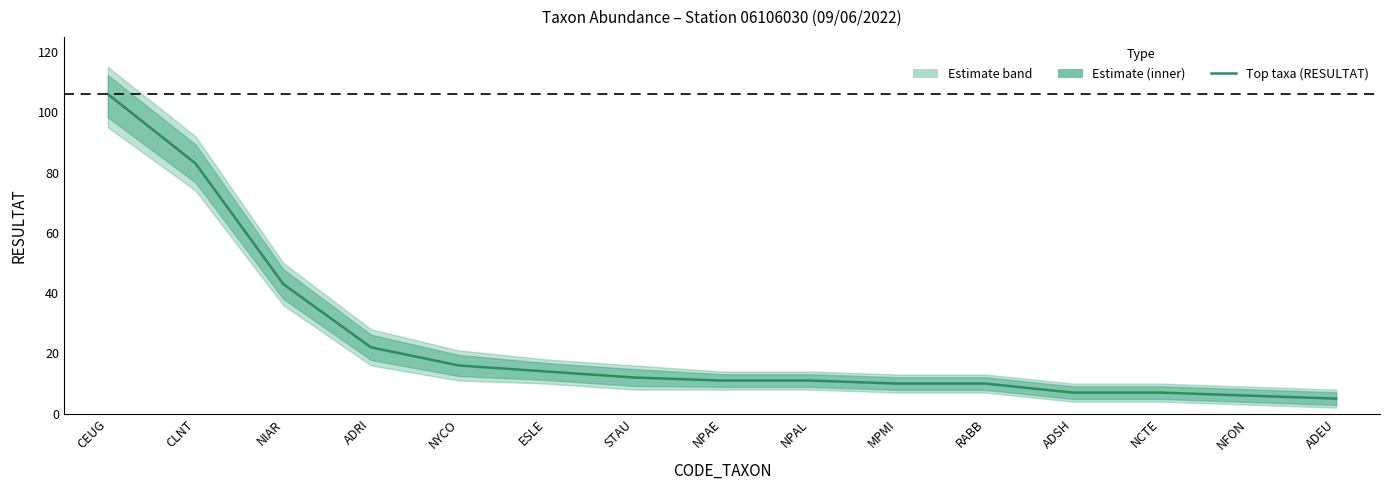

What position from the right is ADEU?

1